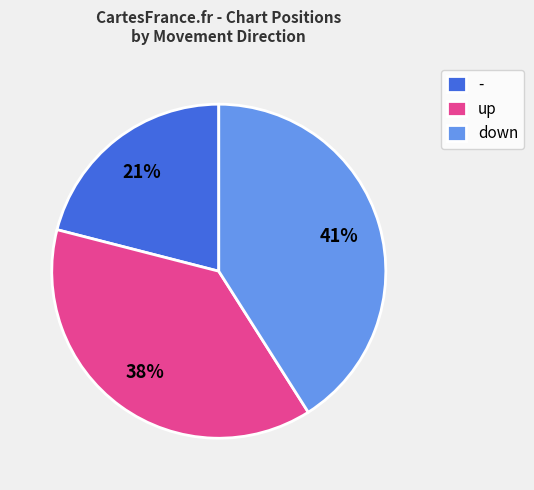

Is the sum of down and - greater than half?

Yes